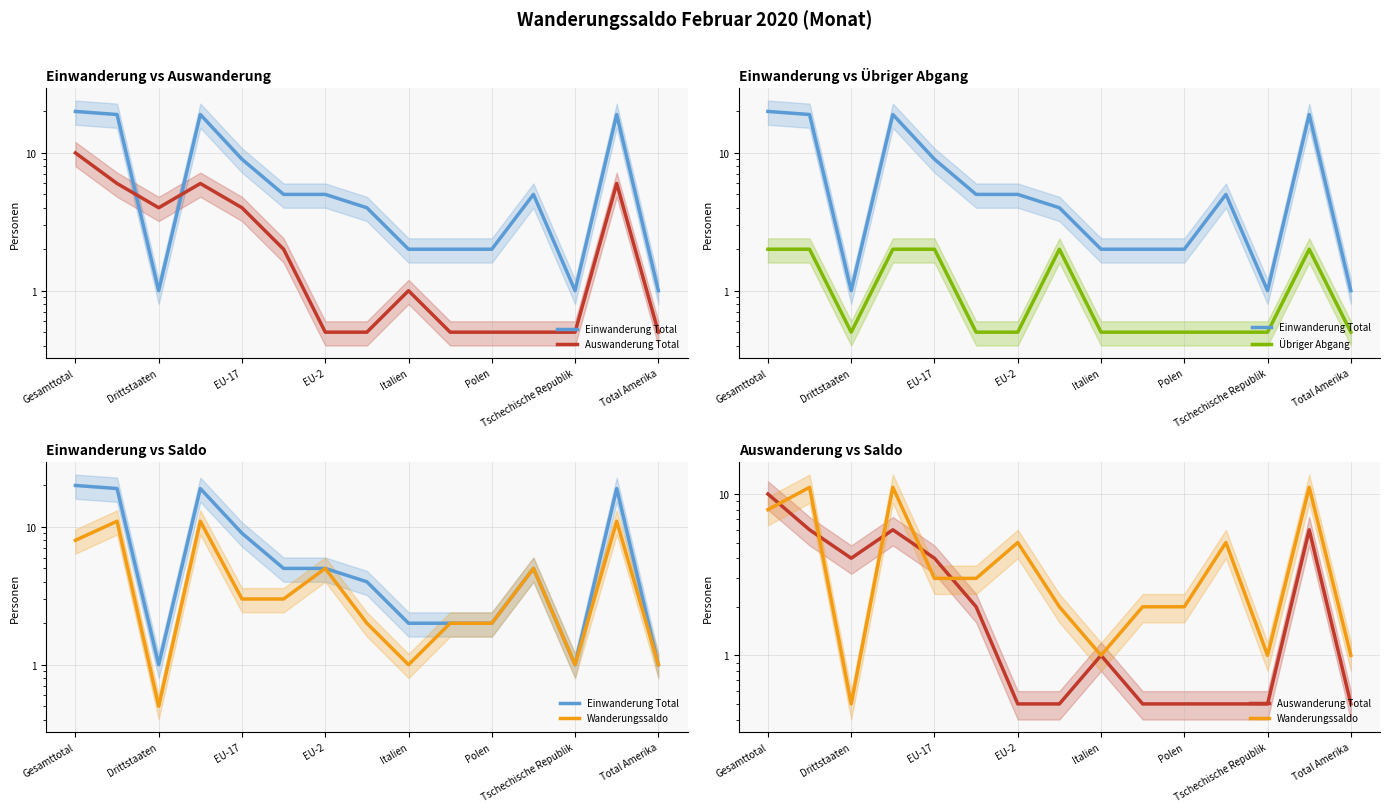

What value does the Einwanderung Total series have at 11?

5.0